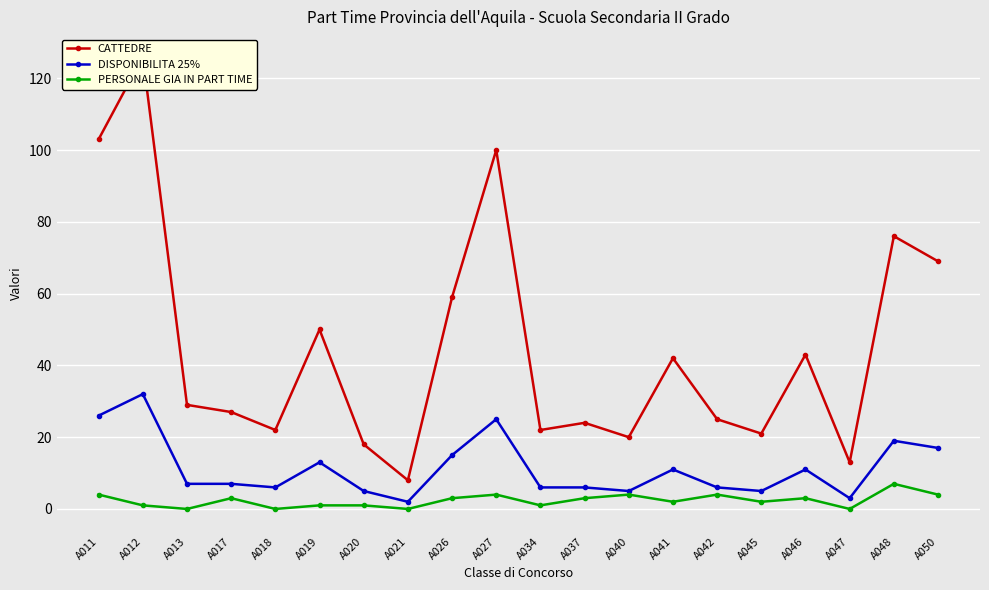

What are all the series names shown in the legend?

CATTEDRE, DISPONIBILITA 25%, PERSONALE GIA IN PART TIME